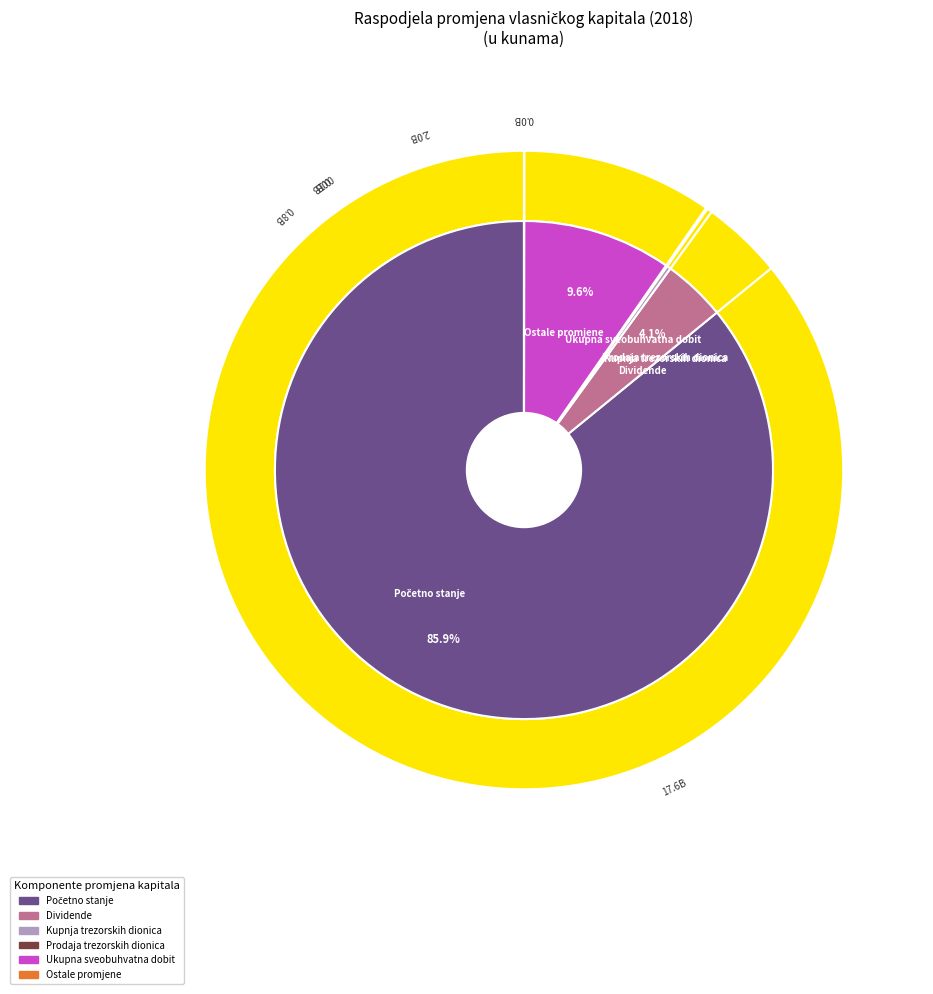

The Učinci promjena računovodstvenih politika slice represents 6% of the pie. True or false?

False